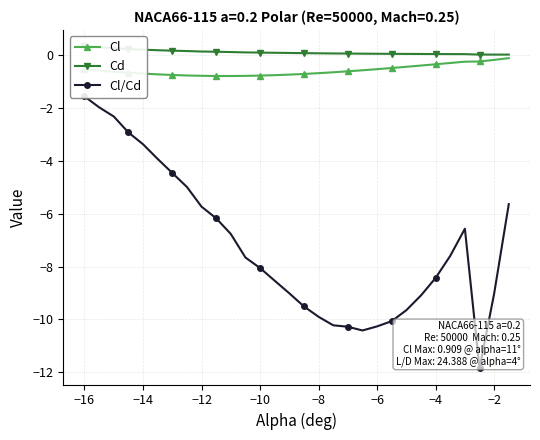

What is the minimum value for Cl?

-0.8